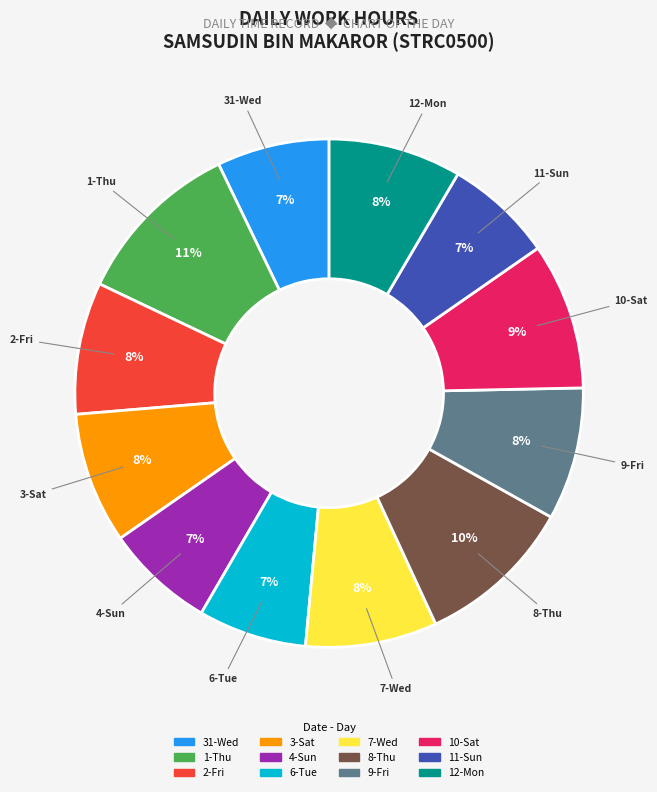

Is it true that 8-Thu is 1% of the pie?

False